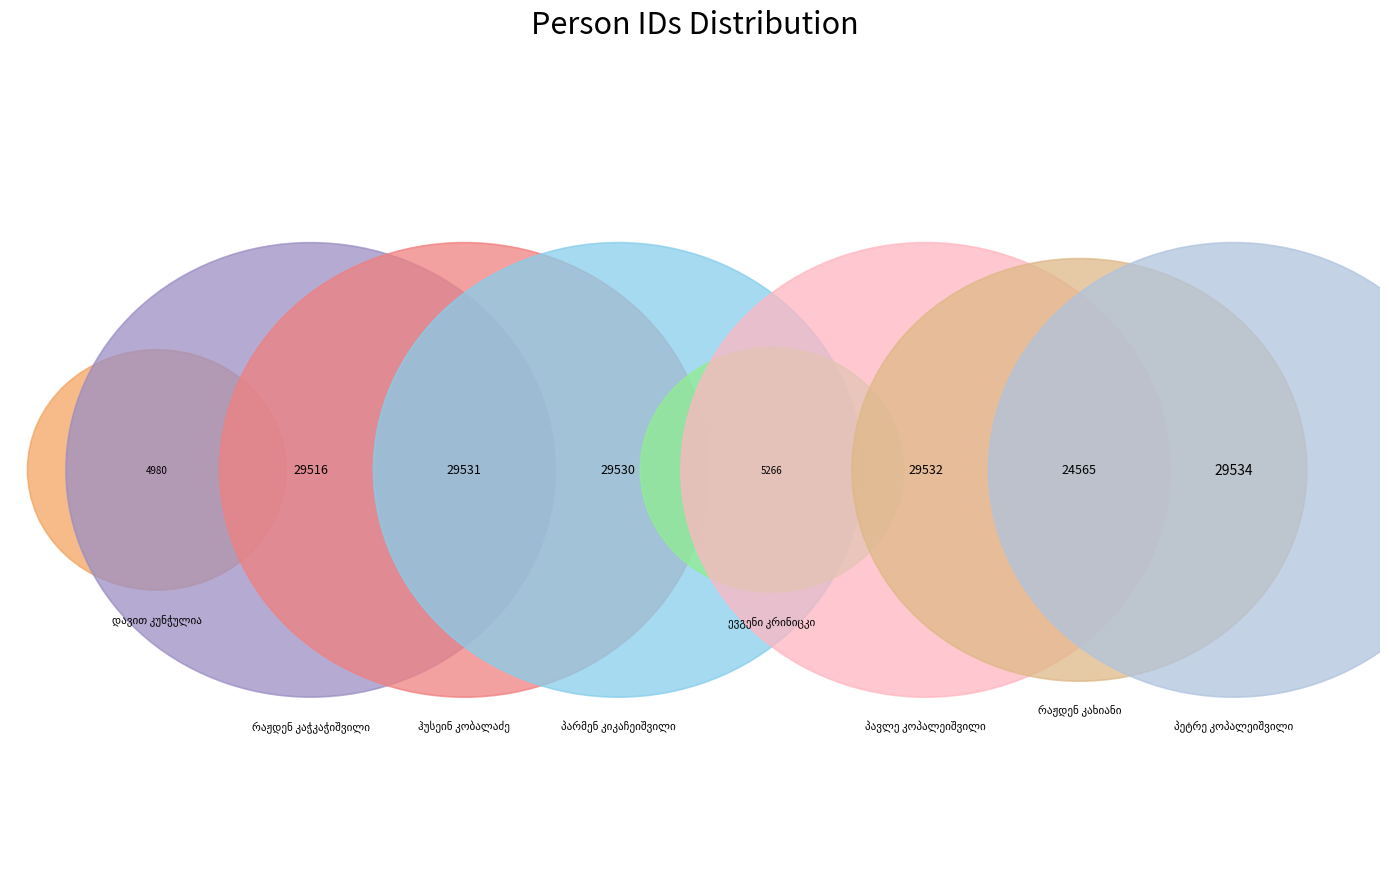

Is it true that რაჟდენ კაჭკაჭიშვილი is 16% of the pie?

True